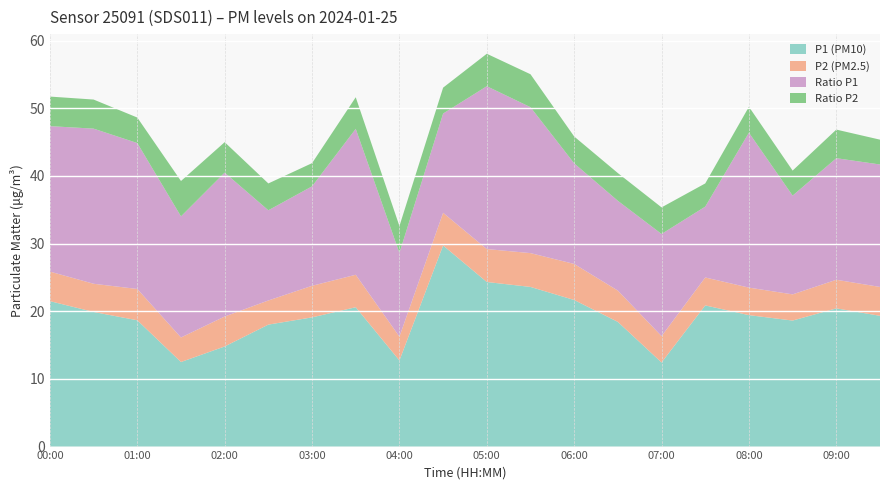

Reading right to left, transcribe all the data shown in this chart.

P1 (PM10): 19.3	20.4	18.6	19.4	20.9	12.4	18.4	21.7	23.6	24.3	29.7	12.7	20.6	19.1	18.0	14.8	12.5	18.7	19.9	21.5
P2 (PM2.5): 4.3	4.2	3.9	4.1	4.1	3.9	4.6	5.3	5.0	4.9	4.8	3.5	4.8	4.7	3.6	4.4	3.6	4.6	4.2	4.4
Ratio P1: 18.1	18.0	14.6	22.9	10.5	15.1	13.3	14.9	21.6	24.1	14.7	12.4	21.6	14.7	13.3	21.3	17.9	21.6	22.9	21.5
Ratio P2: 3.7	4.2	3.7	3.8	3.4	3.9	4.1	4.0	4.9	4.8	3.8	4.0	4.7	3.4	4.0	4.5	5.2	3.8	4.3	4.4